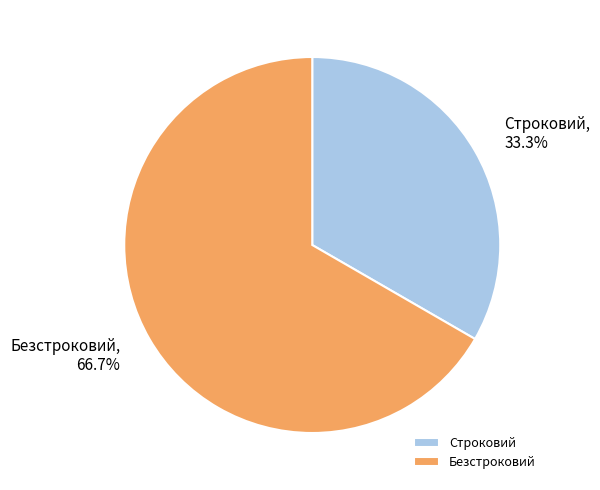

What percentage is NOT represented by Безстроковий?

33.3%